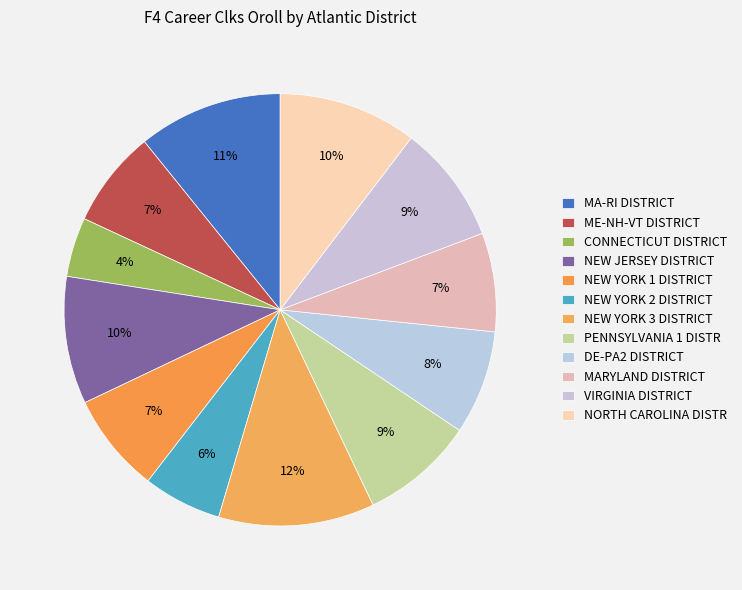

To the nearest percent, what percentage of the pie is CONNECTICUT DISTRICT?

4%